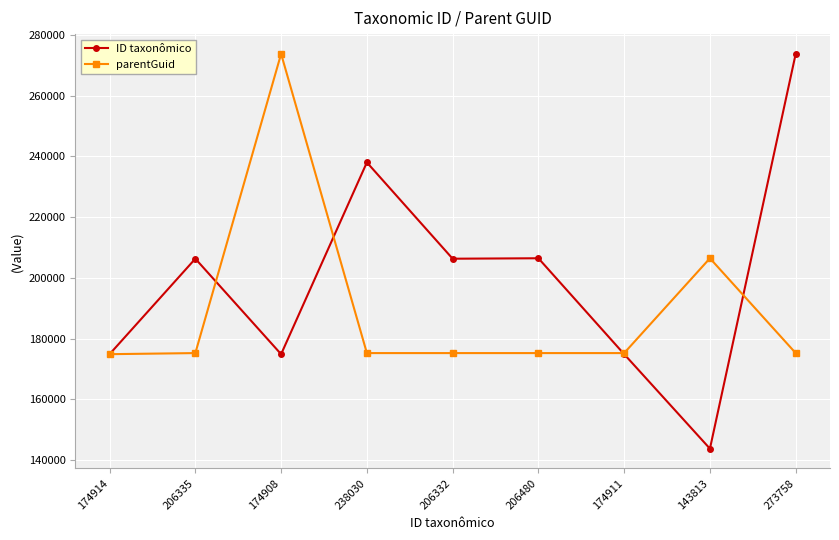

Where is parentGuid nearest to the value 224334?

143813